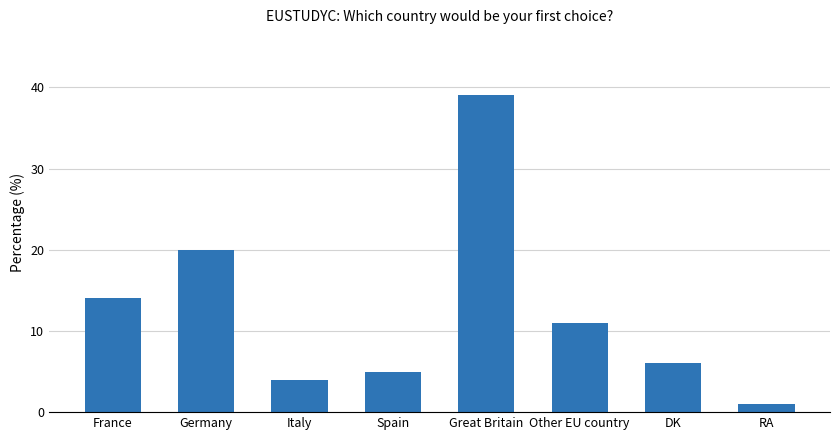

List the labels in order of value, smallest first.

RA, Italy, Spain, DK, Other EU country, France, Germany, Great Britain